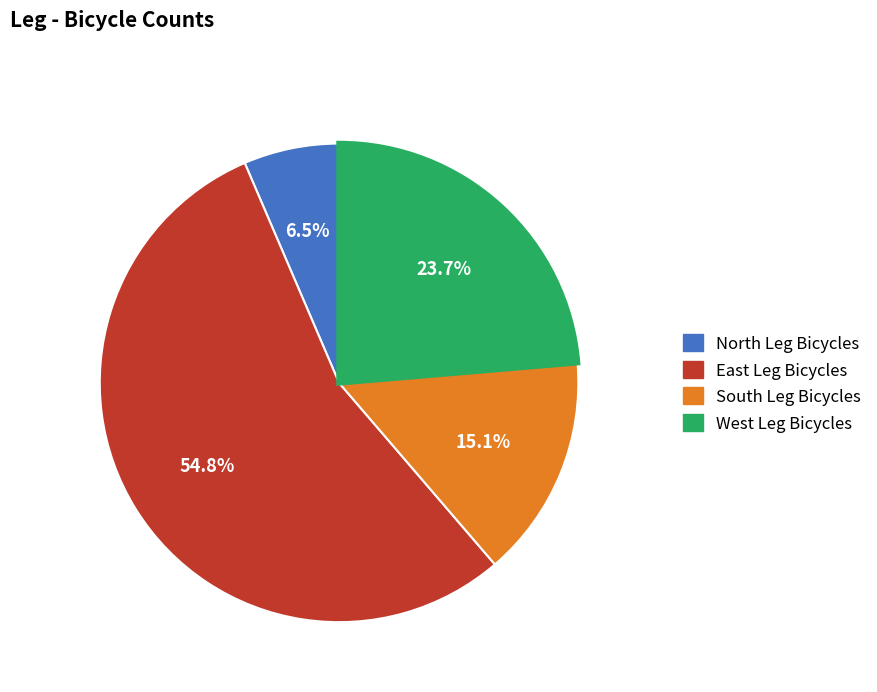

Is it true that West Leg Bicycles is 24% of the pie?

True